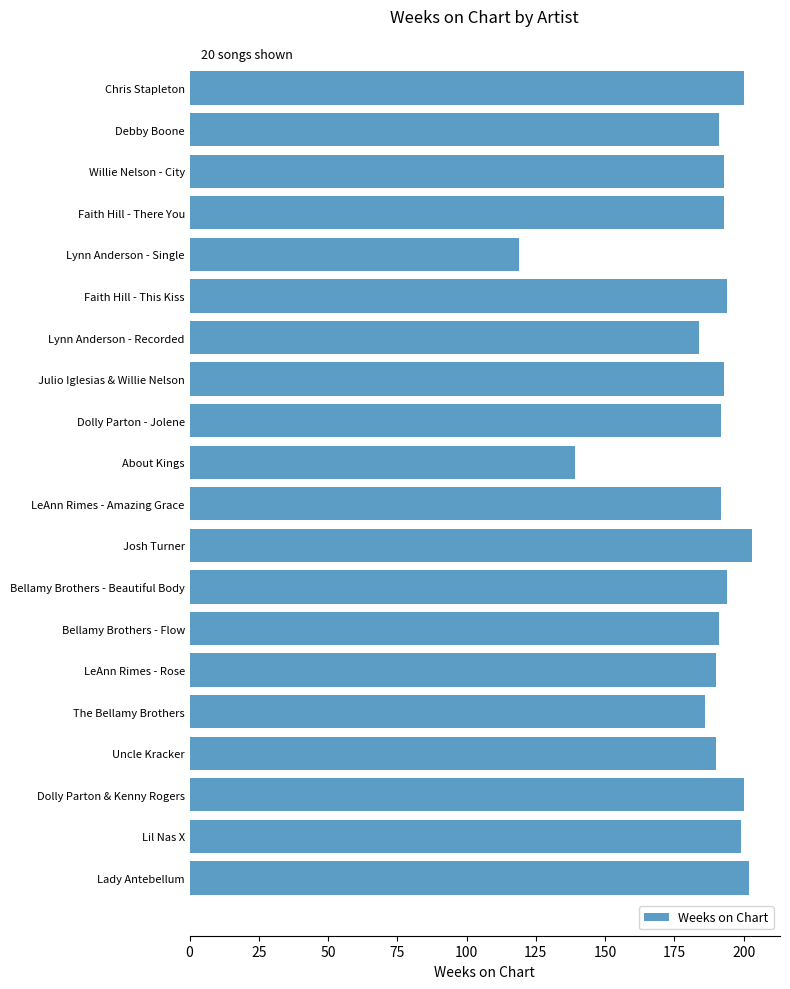

Is it true that the value at Lynn Anderson - Recorded is 184?

True